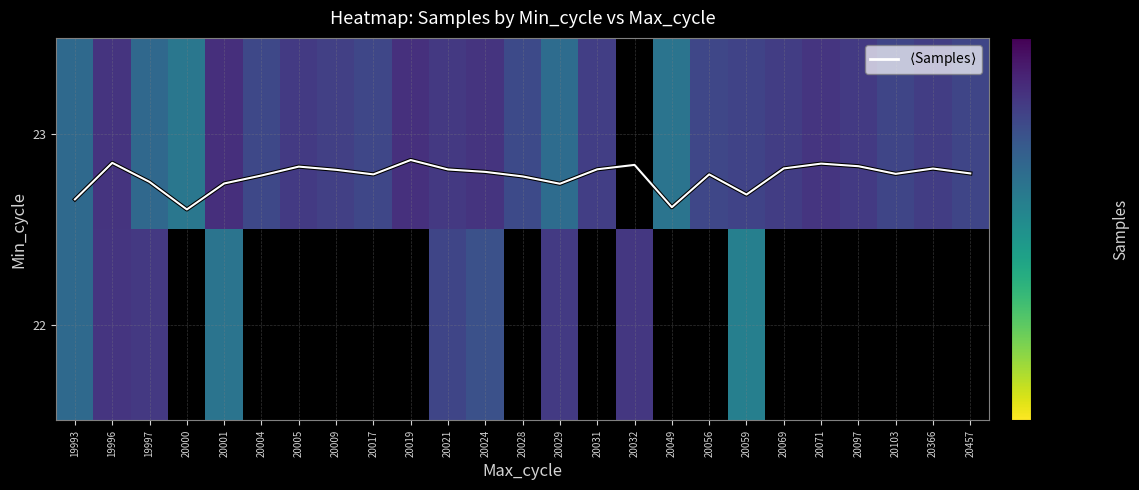

What is the difference between the maximum and minimum values in the mean (bold) series?

0.3